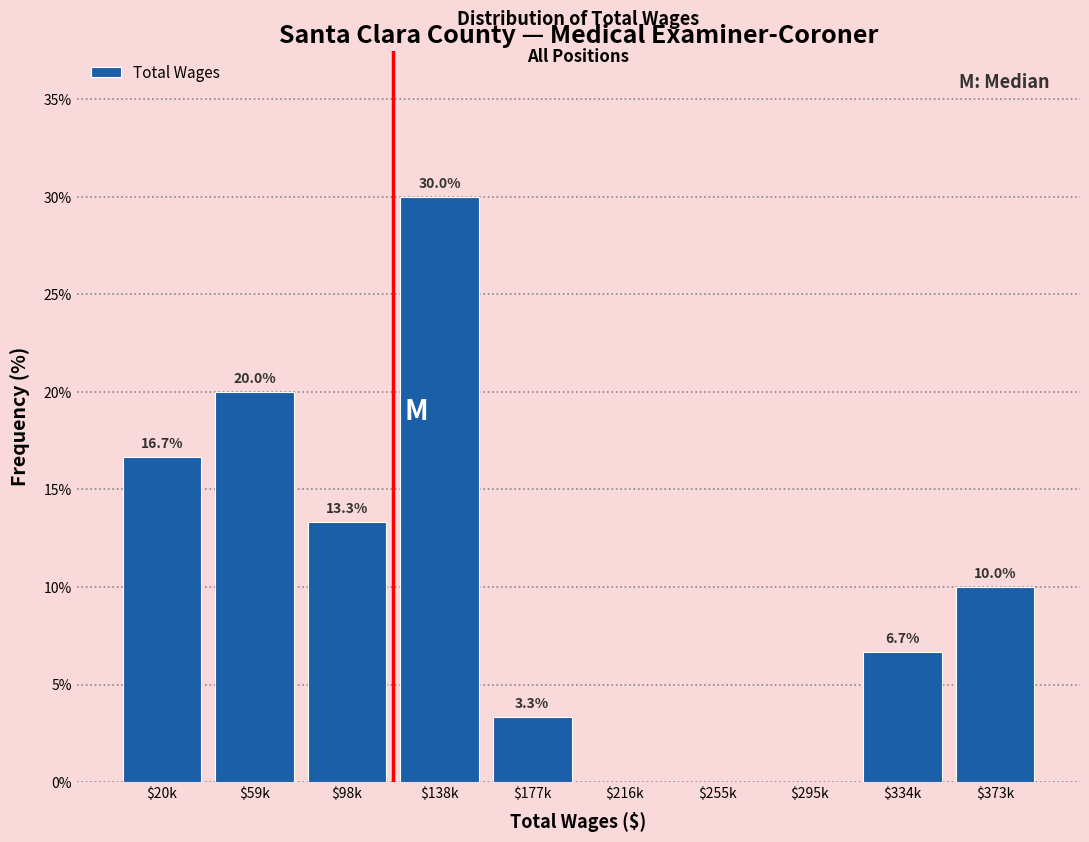

Read the value at $138k.

30.0